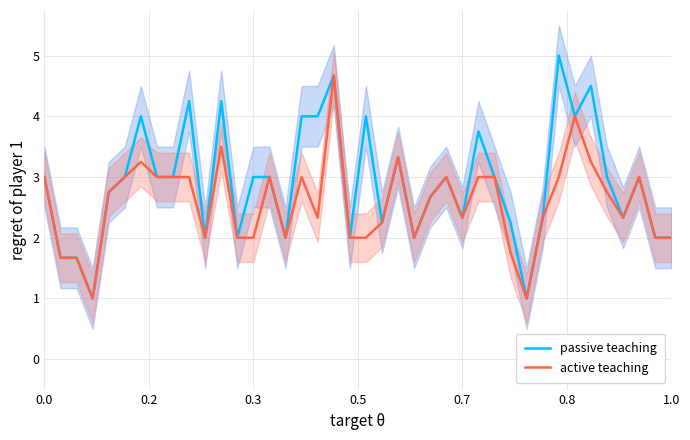

What is the highest value of the passive teaching series?

5.0